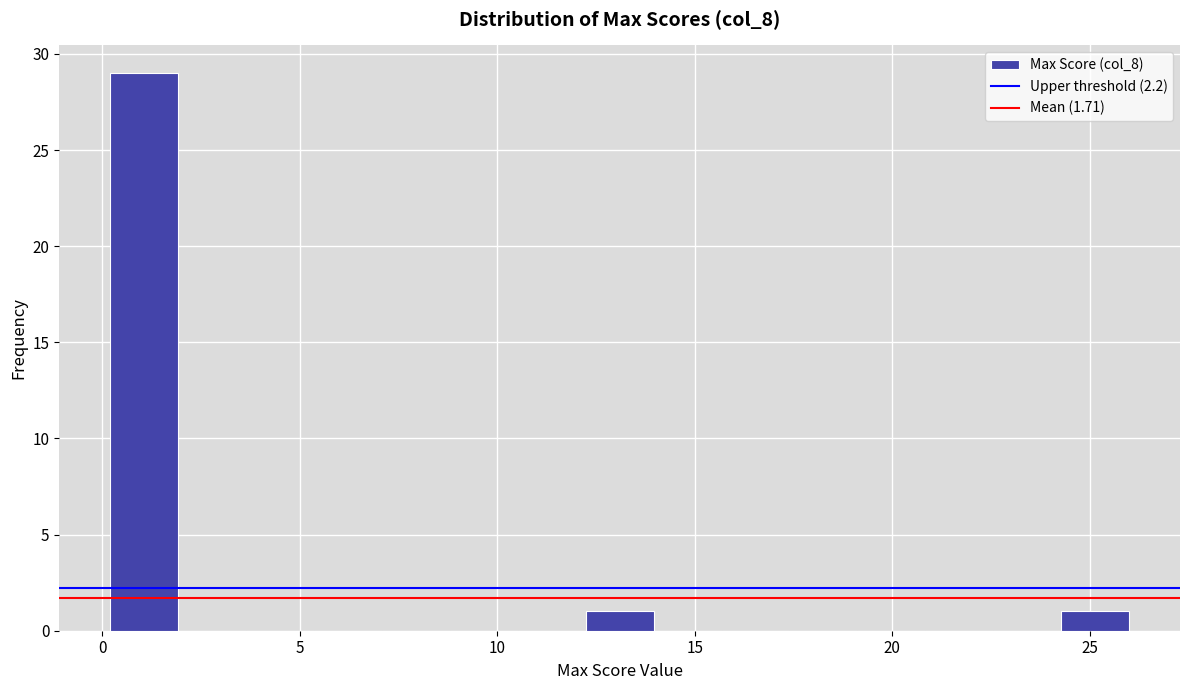

Around what value on the x-axis is the tallest bar? Give the approximate position of its centre, as read against the axis.

1.0